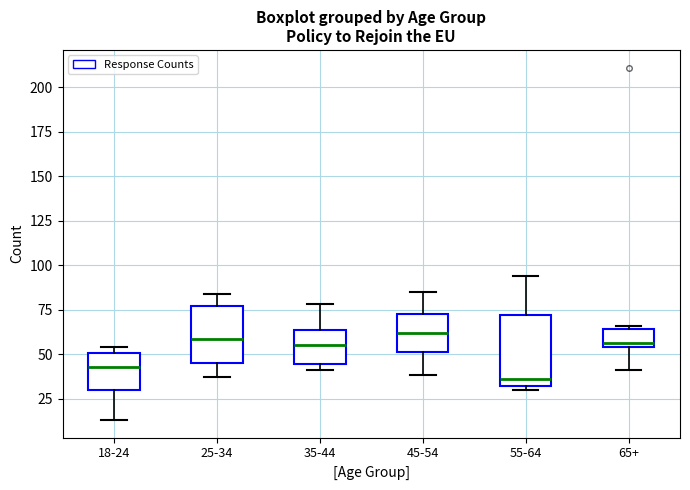

Which box's median line is the lowest?

55-64